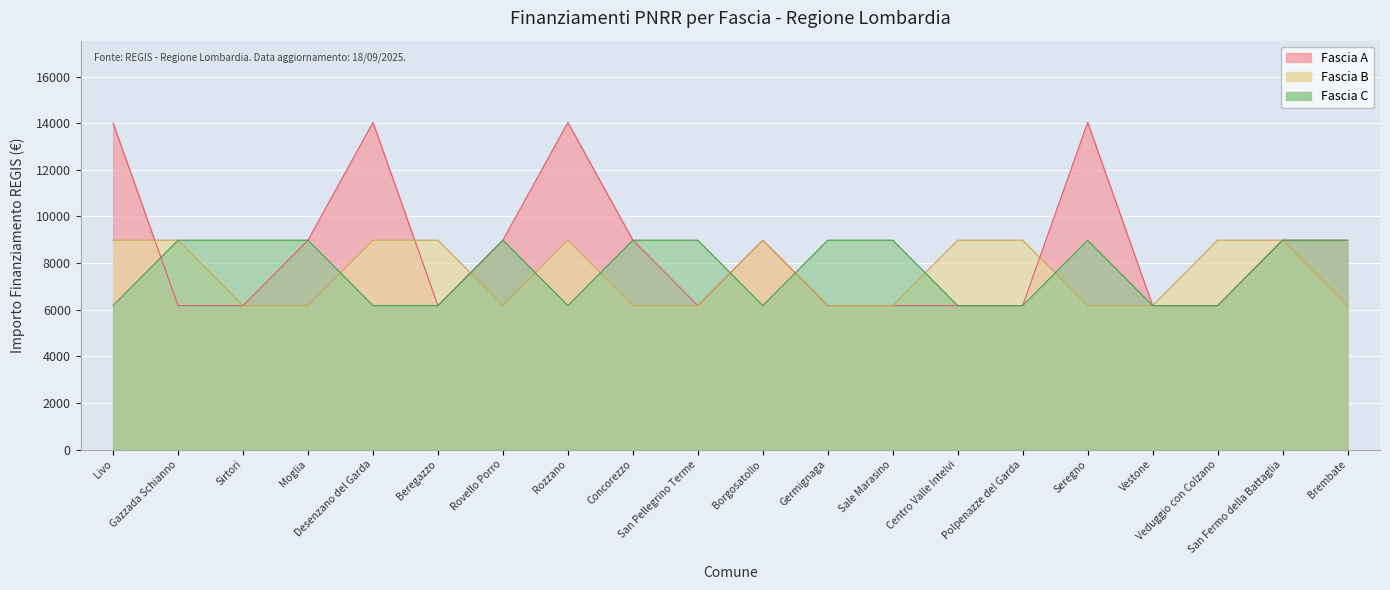

The value of Fascia C at Concorezzo is 3159.9. True or false?

False